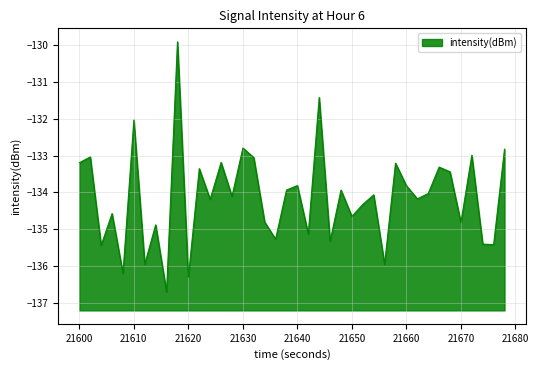

What is the average value?

-134.1